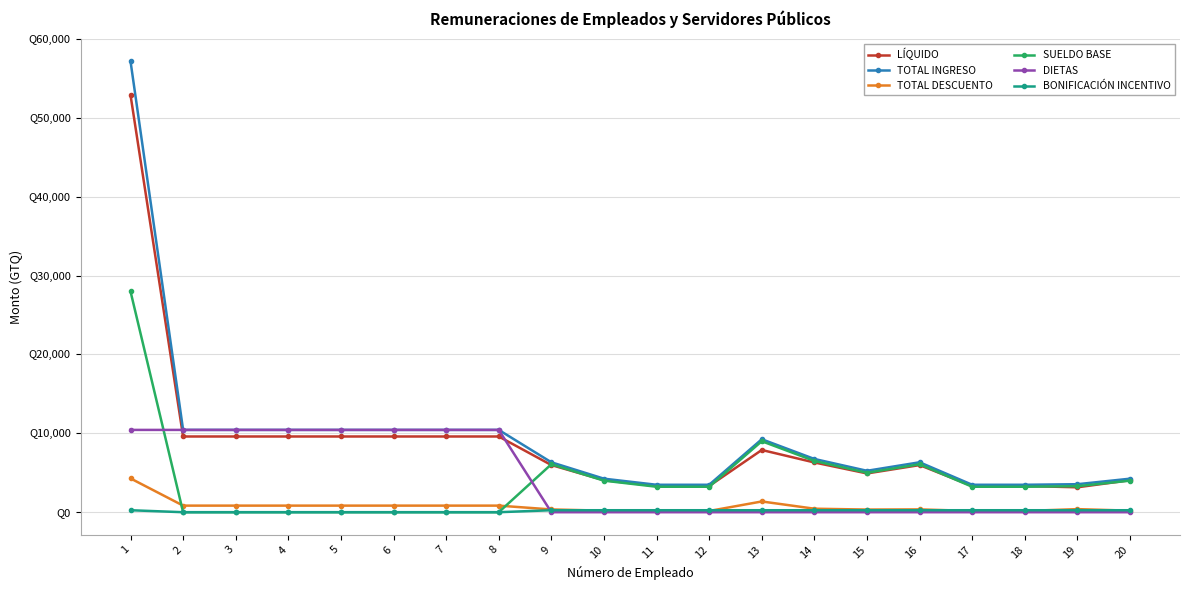

What are all the series names shown in the legend?

LÍQUIDO, TOTAL INGRESO, TOTAL DESCUENTO, SUELDO BASE, DIETAS, BONIFICACIÓN INCENTIVO